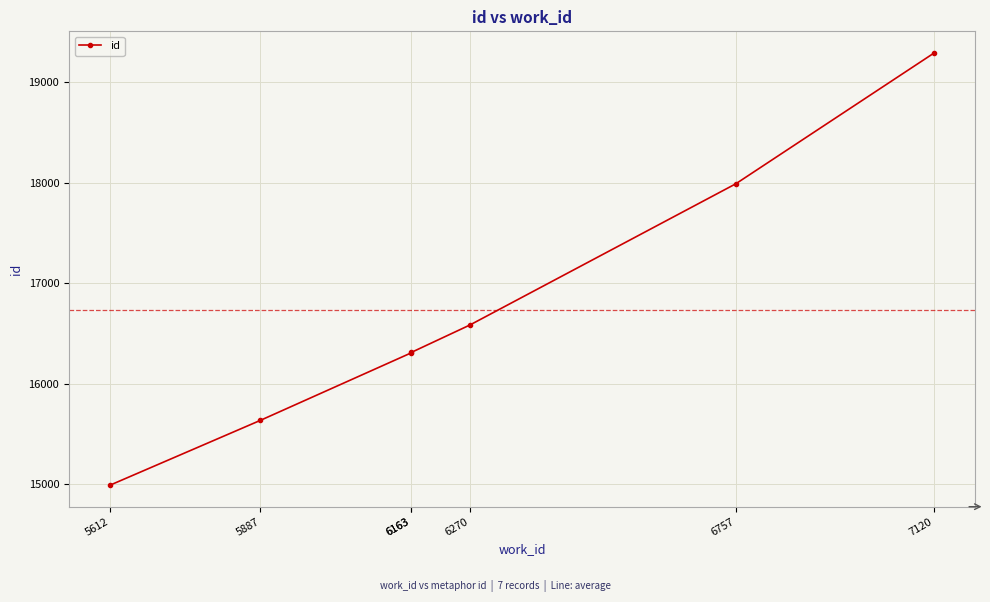

Where is the data nearest to the value 17140?

6270